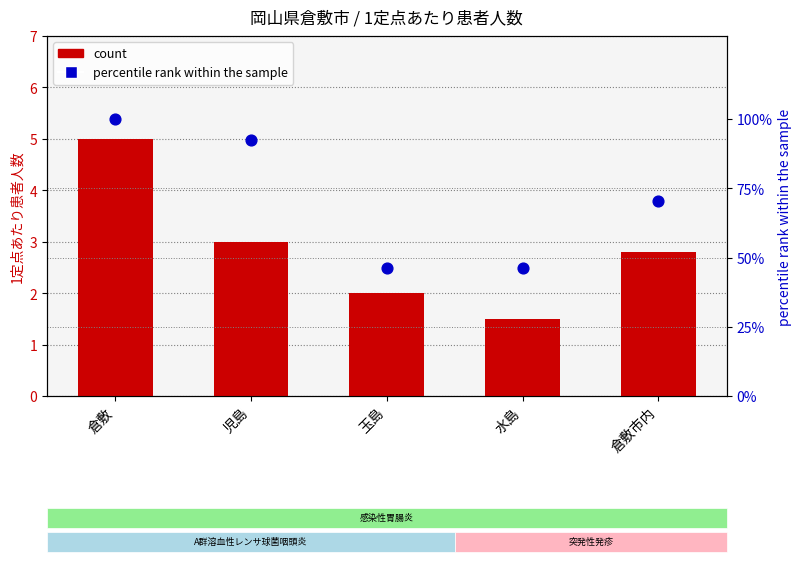

Which series has the largest total across all categories?

percentile rank within the sample